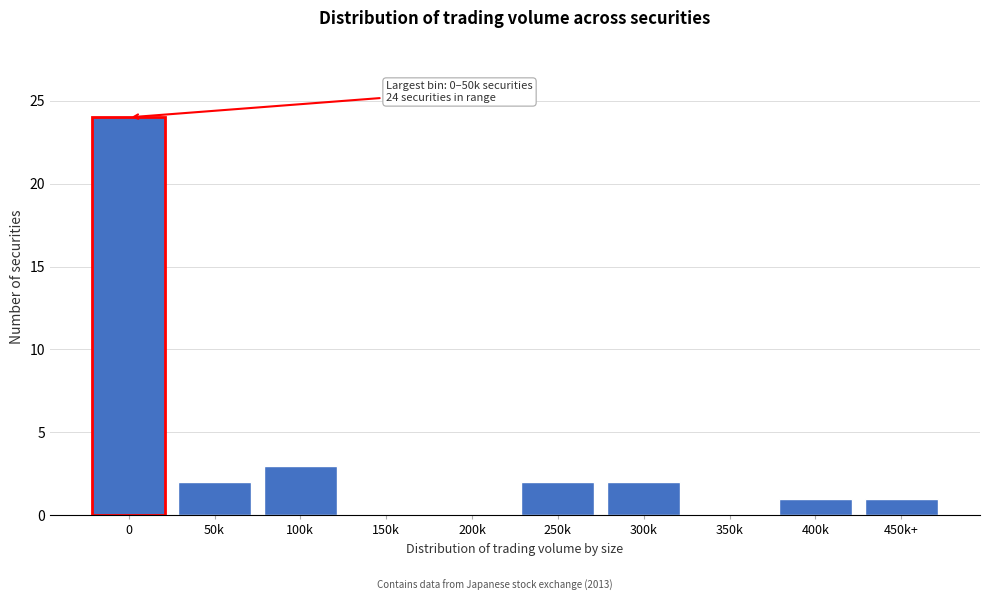

Reading right to left, extract all data points from this chart.

450k+=1	400k=1	350k=0	300k=2	250k=2	200k=0	150k=0	100k=3	50k=2	0=24